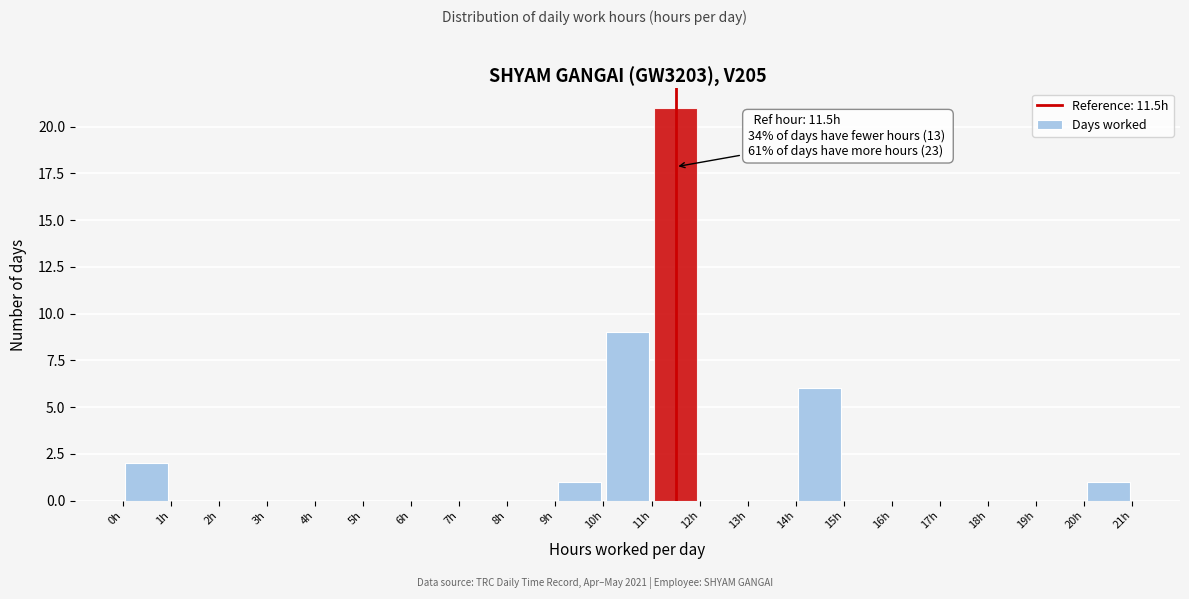

Which range on the x-axis has the tallest bar?

11 to 12